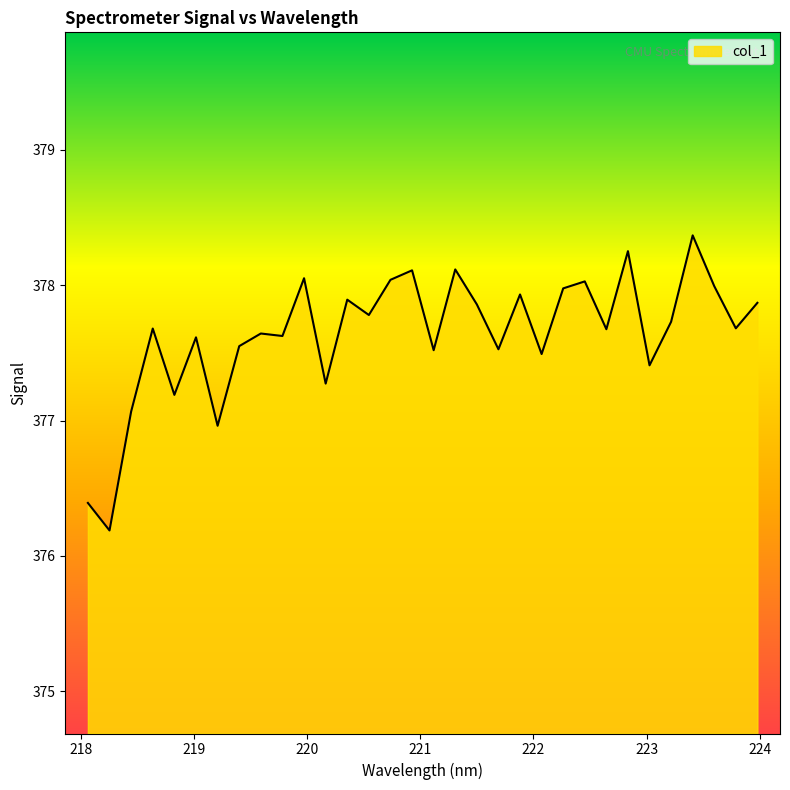

What is the greatest value displayed?

378.4